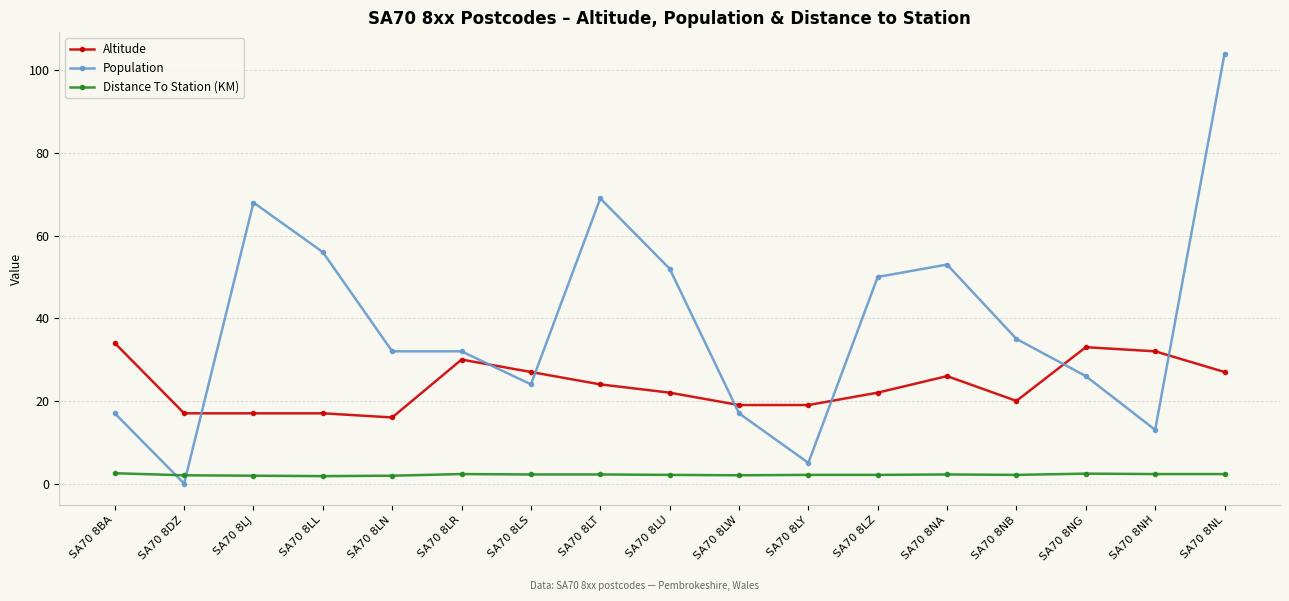

Is the value of Altitude at SA70 8LW greater than the value of Distance To Station (KM) at SA70 8LY?

Yes